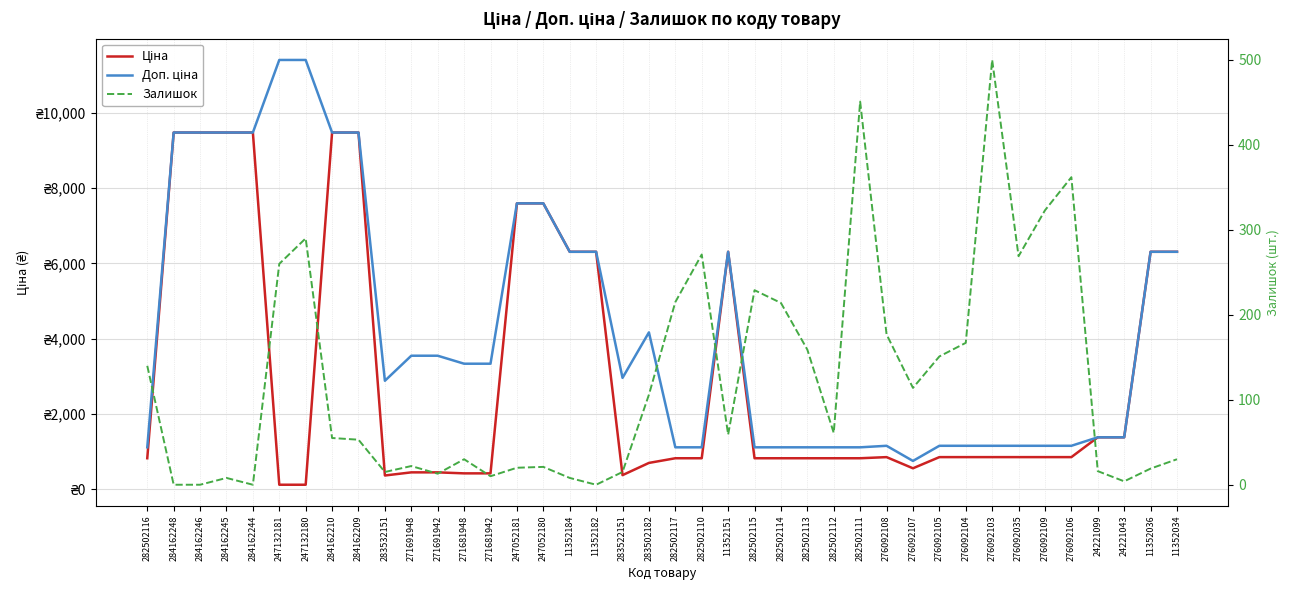

Where does the Залишок series first go above 59?

282502116